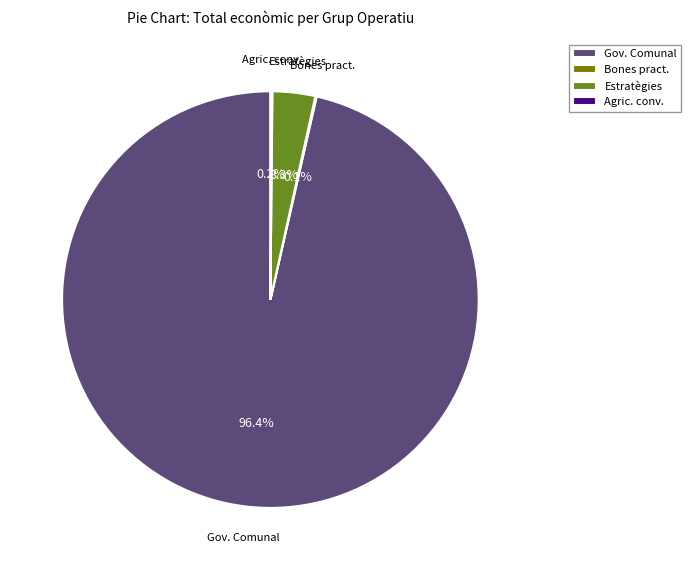

To the nearest percent, what is the difference between the largest and smallest slice percentages?

96%